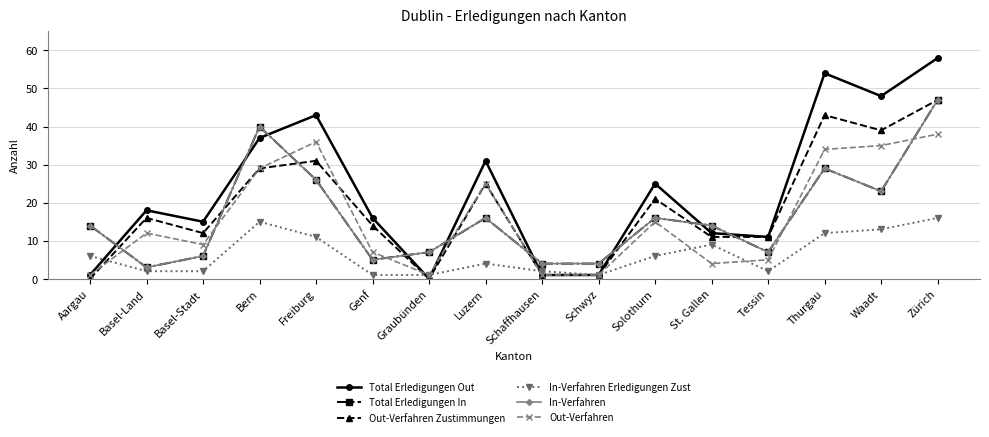

How many lines are shown in the chart?

6